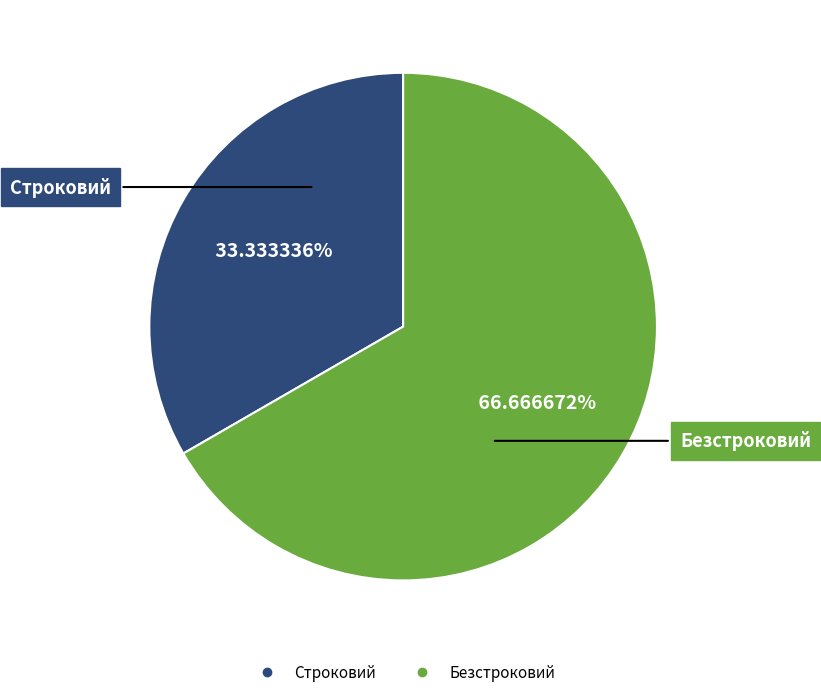

Rank the categories by value from lowest to highest.

Строковий, Безстроковий